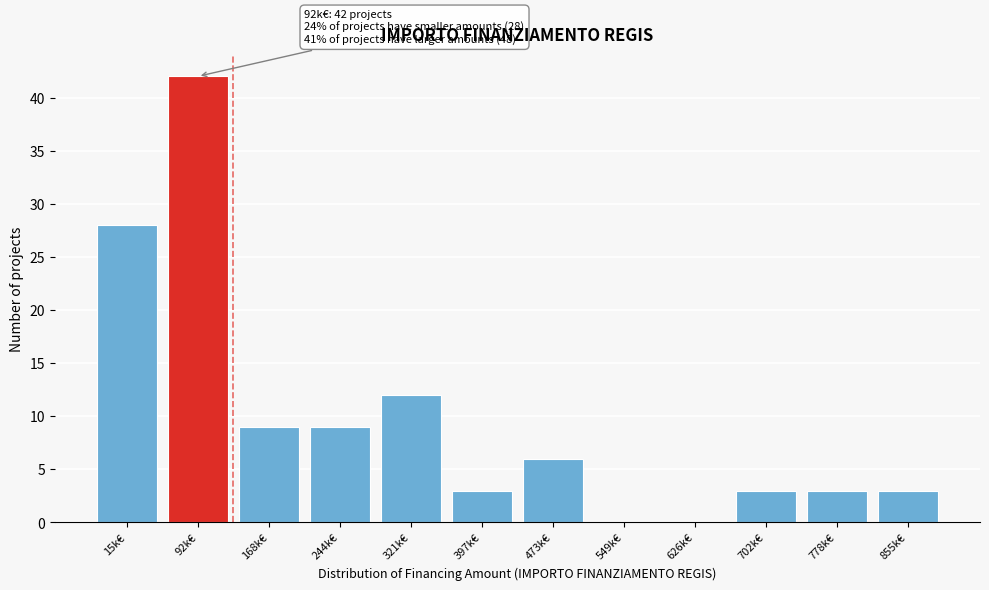

Reading right to left, what are all the values shown in this chart?

855k€=3	778k€=3	702k€=3	626k€=0	549k€=0	473k€=6	397k€=3	321k€=12	244k€=9	168k€=9	92k€=42	15k€=28